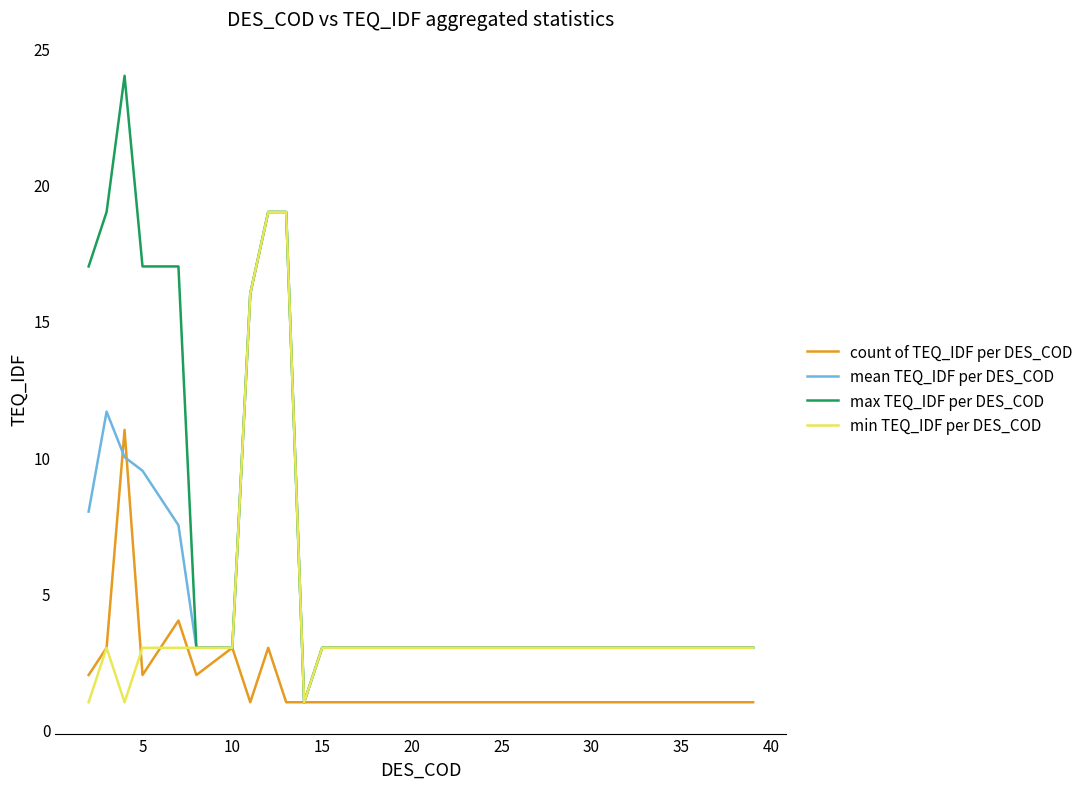

Rank the series by their average value, from lowest to highest.

count of TEQ_IDF per DES_COD, min TEQ_IDF per DES_COD, mean TEQ_IDF per DES_COD, max TEQ_IDF per DES_COD